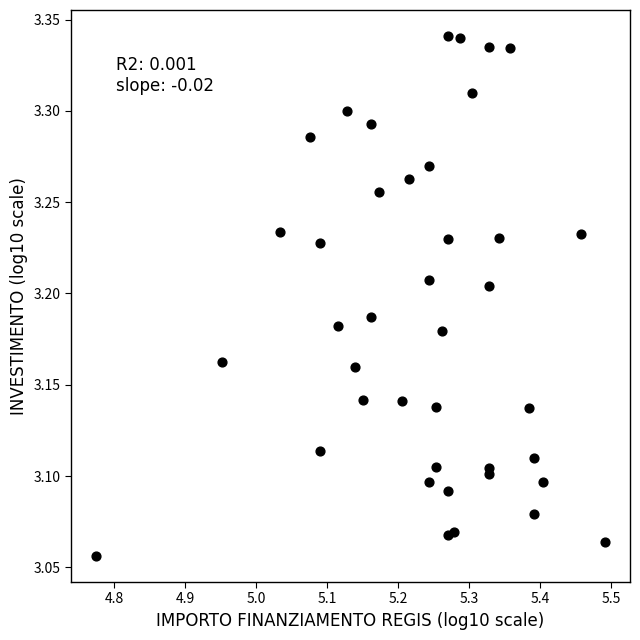

What is the range of Y values (max minus min)?

0.3